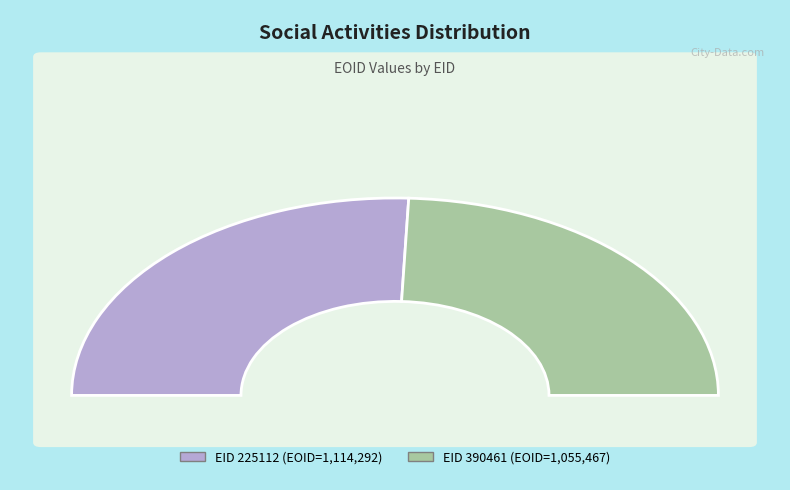

How many segments does this pie chart have?

2